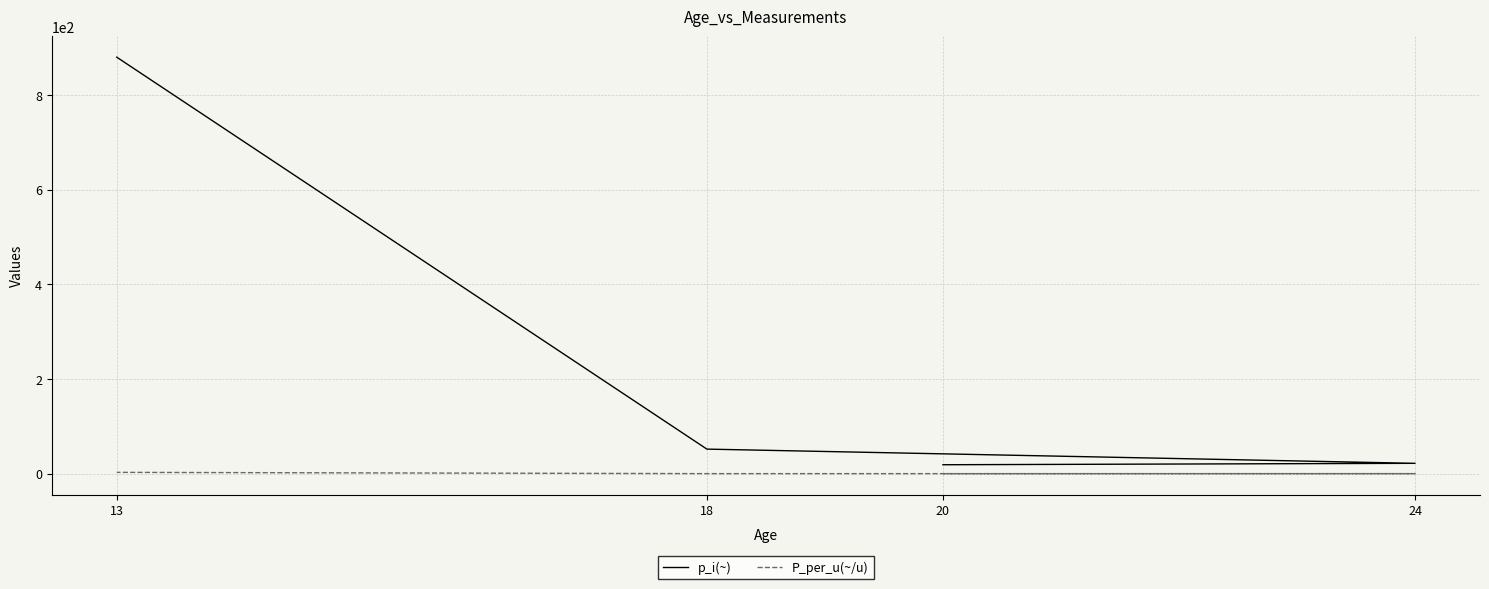

What is the value of the P_per_u(~/u) point at the 1st from the left?

0.1